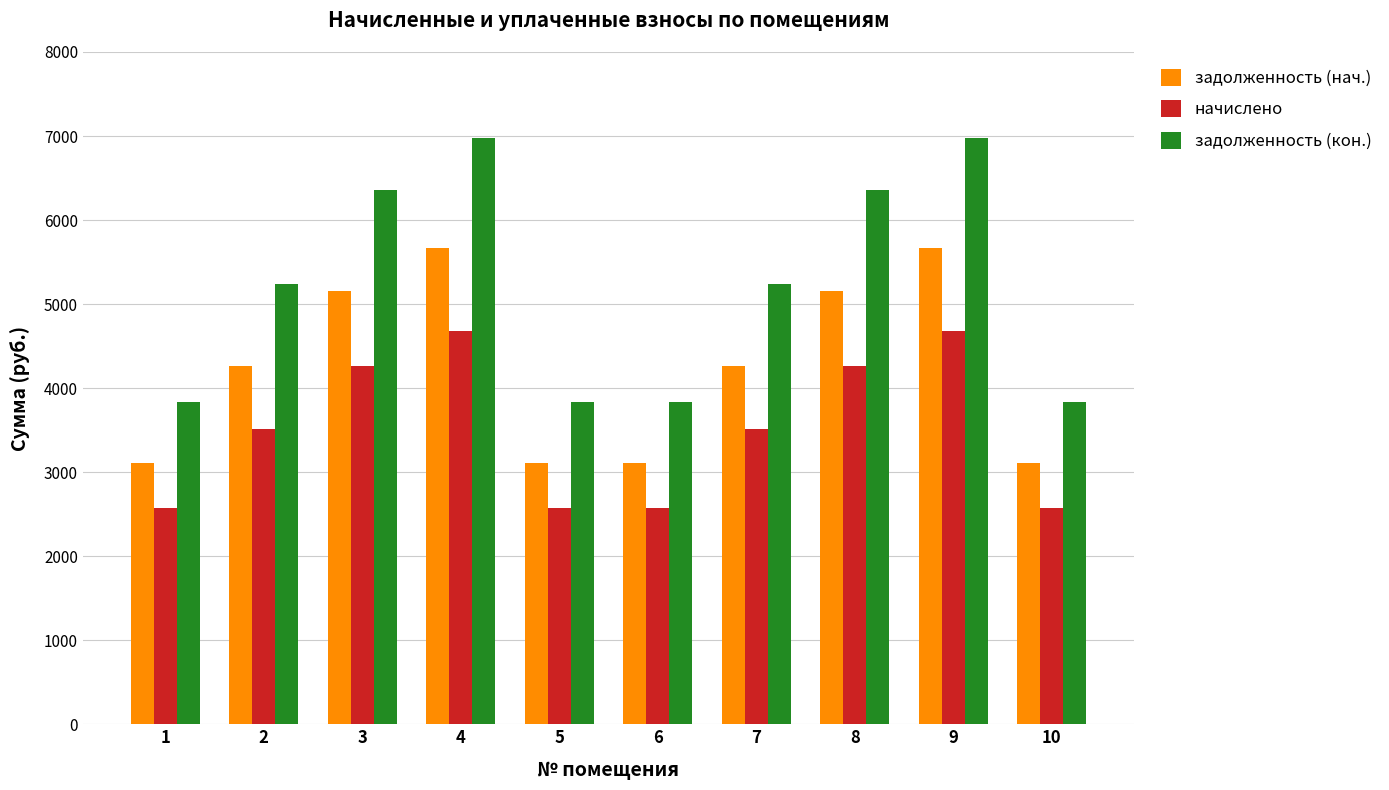

Which series has the largest range (max minus min)?

задолженность (кон.)